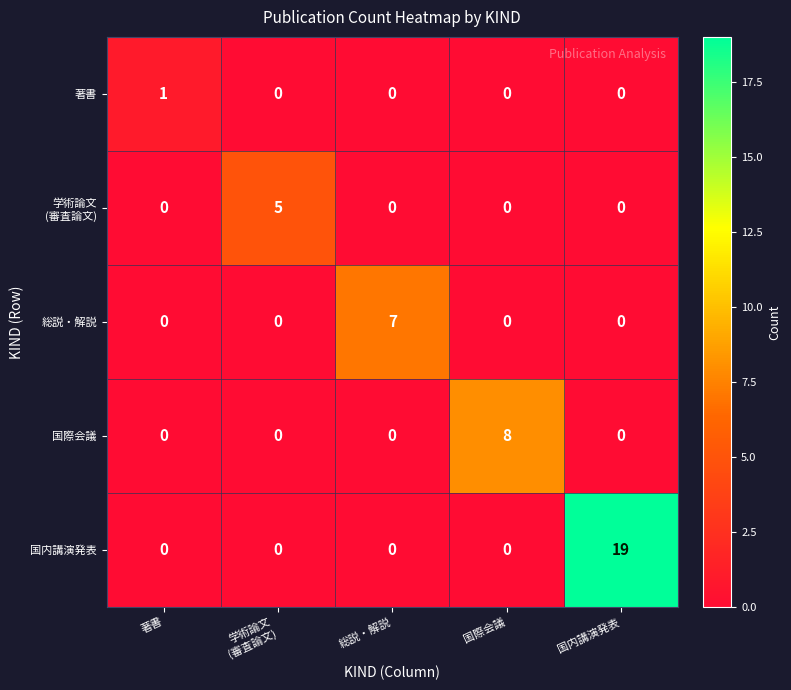

At which category is the sum across all series the highest?

国内講演発表